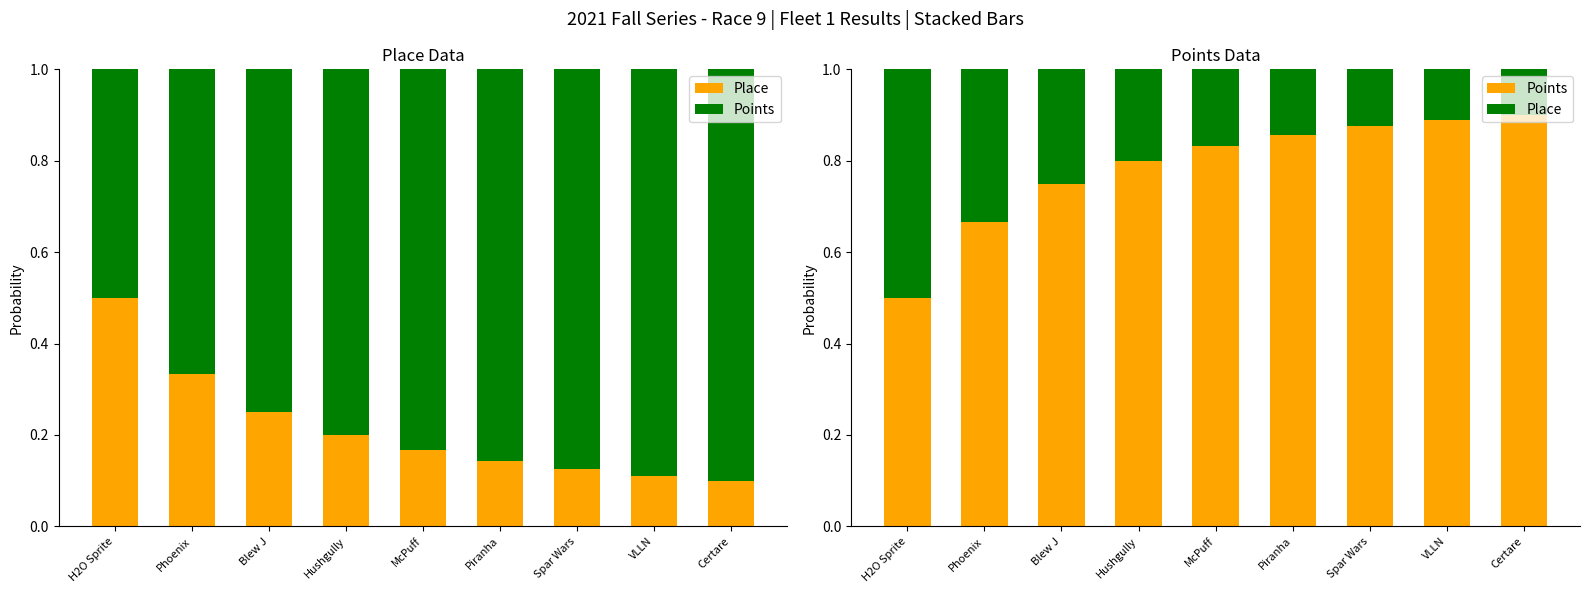

At which category is the sum across all series the highest?

H2O Sprite